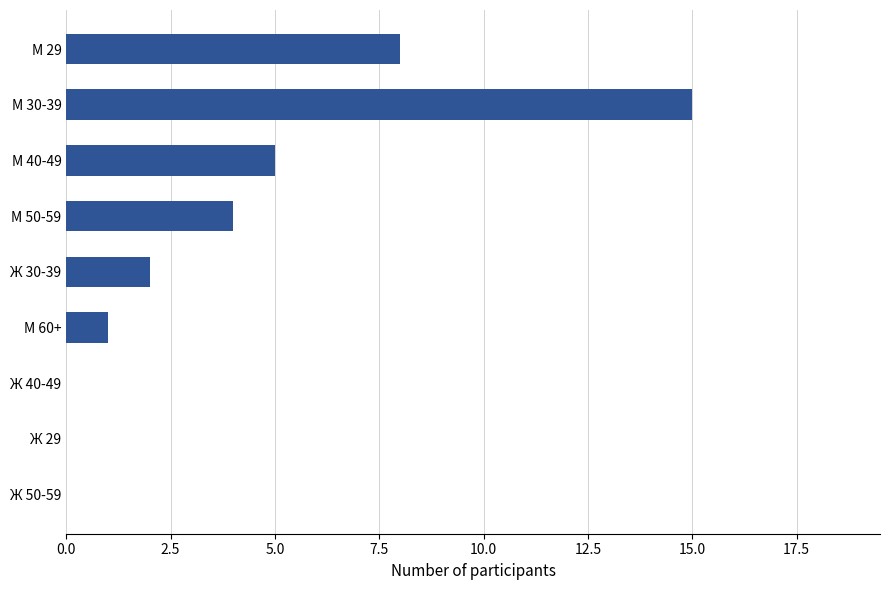

At which category does the chart reach its peak across all series?

М 30-39